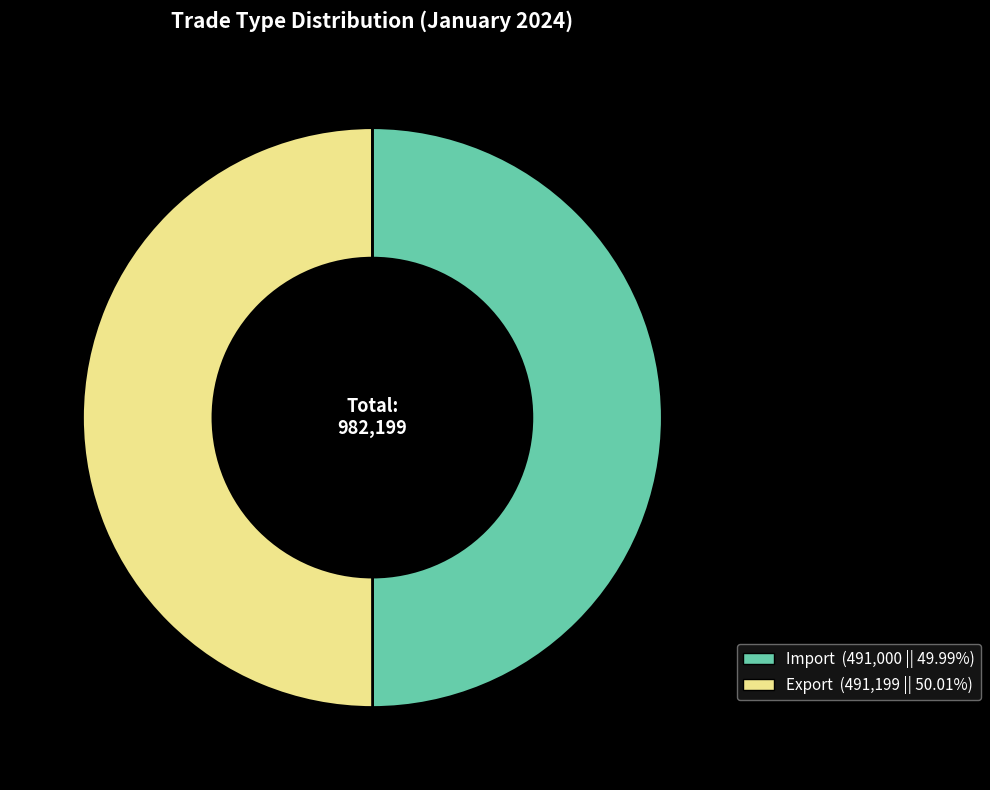

Combined, do Import and Export account for over 50%?

Yes